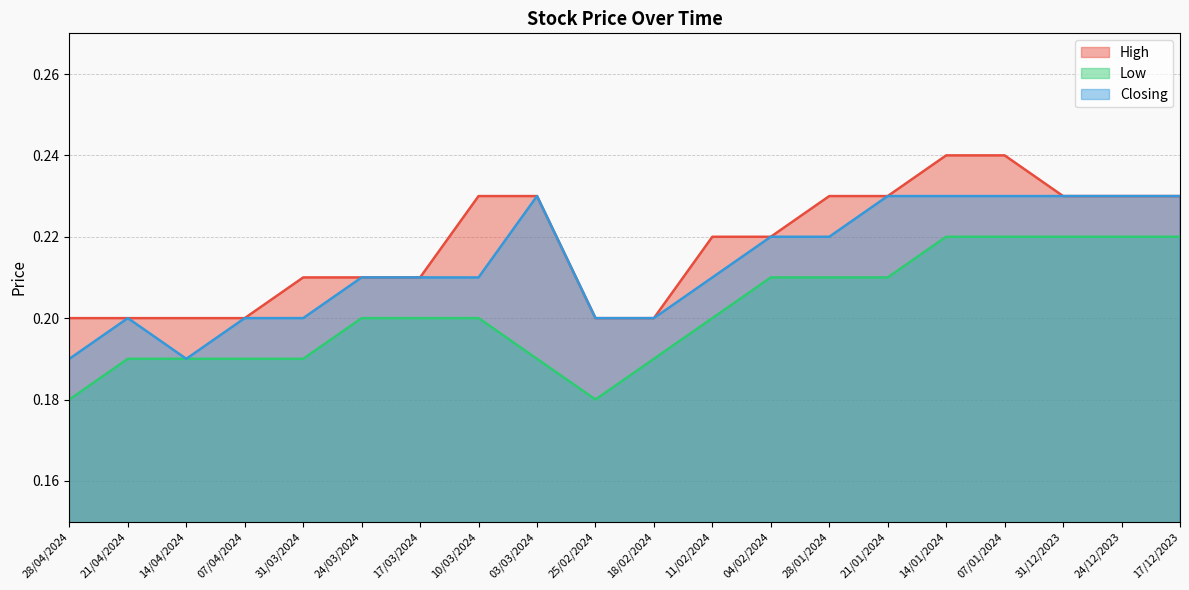

Where is the first local maximum for Closing?

21/04/2024